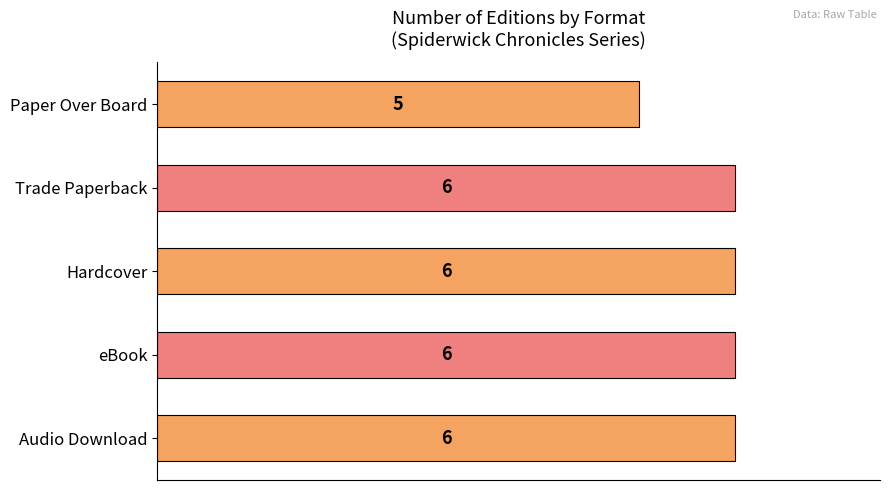

Where is the data nearest to the value 5?

Paper Over Board